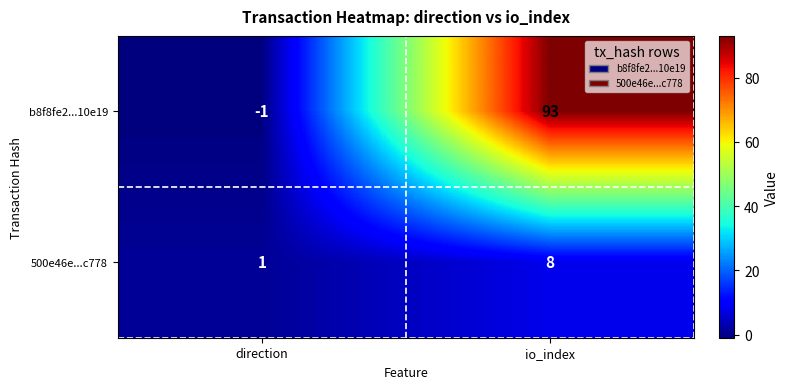

Rank the series by their maximum value, from lowest to highest.

500e46e...c778, b8f8fe2...10e19